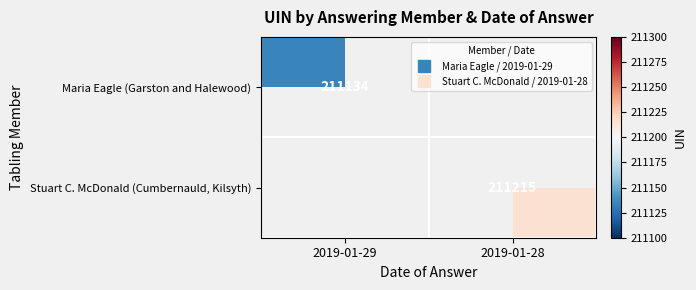

At how many categories does at least one series exceed 211189?

1